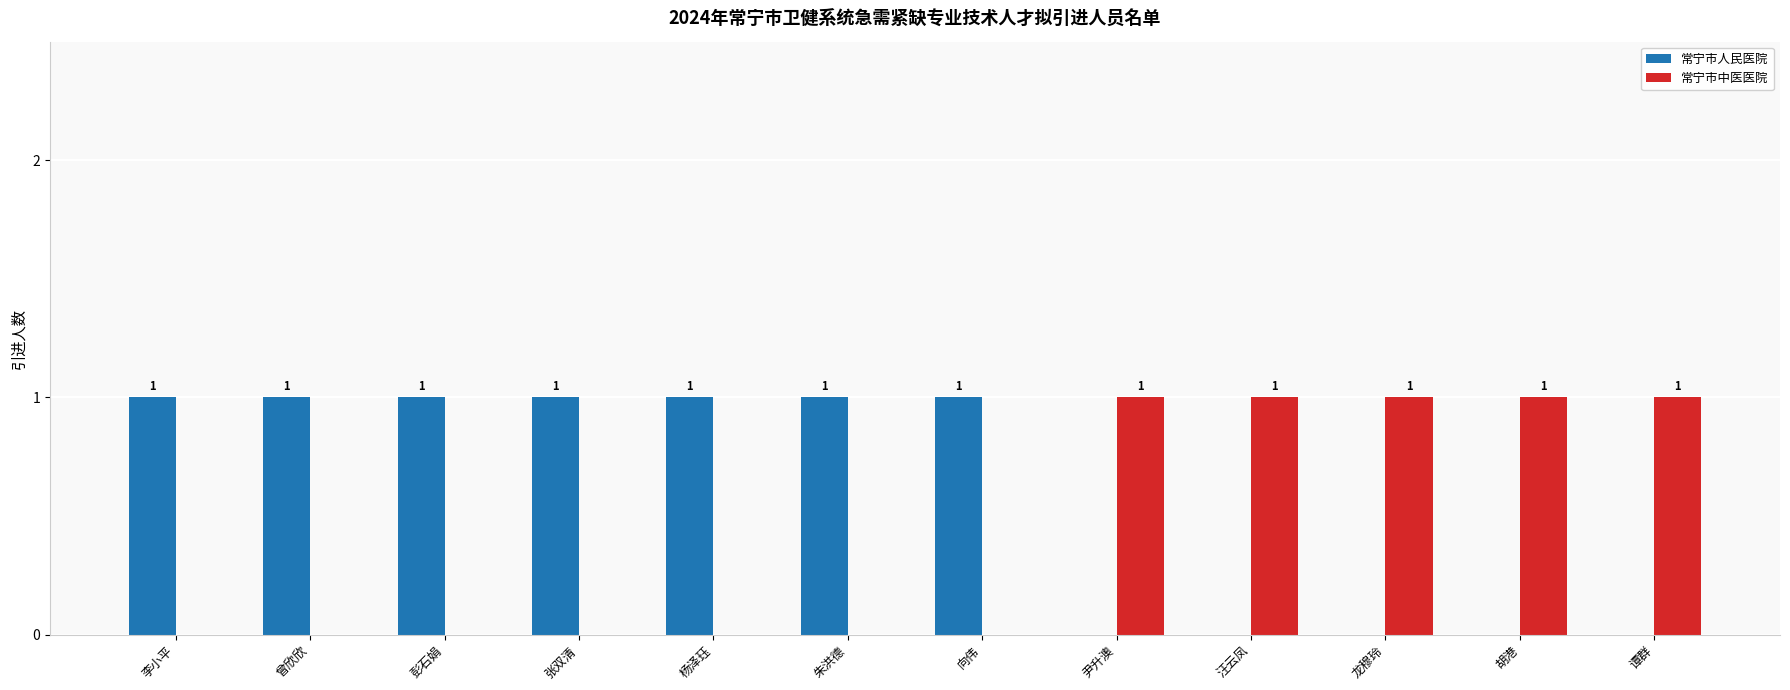

Reading right to left, what are all the values shown in this chart?

常宁市人民医院: 谭群=0	胡港=0	龙穆玲=0	汪云凤=0	尹升澳=0	向伟=1	朱洪德=1	杨泽珏=1	张双清=1	彭石娟=1	曾欣欣=1	李小平=1
常宁市中医医院: 谭群=1	胡港=1	龙穆玲=1	汪云凤=1	尹升澳=1	向伟=0	朱洪德=0	杨泽珏=0	张双清=0	彭石娟=0	曾欣欣=0	李小平=0